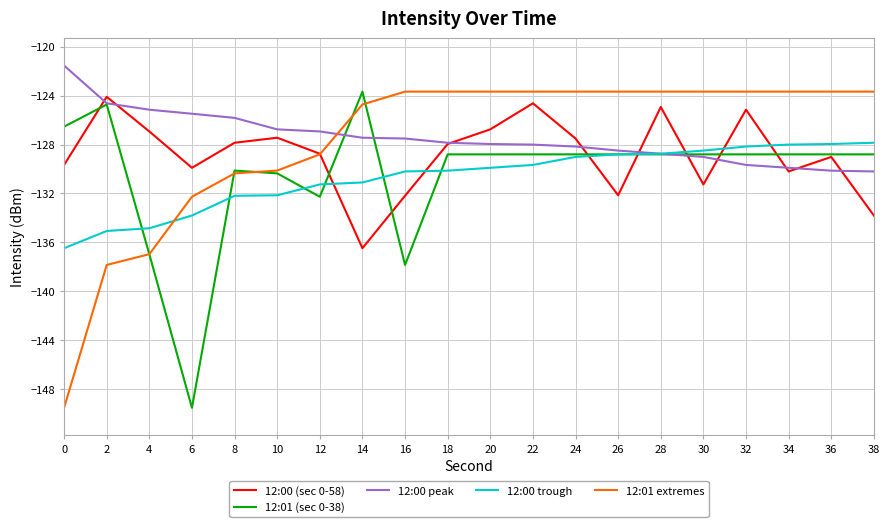

What is the spread (max minus min) of values at 6?

24.0